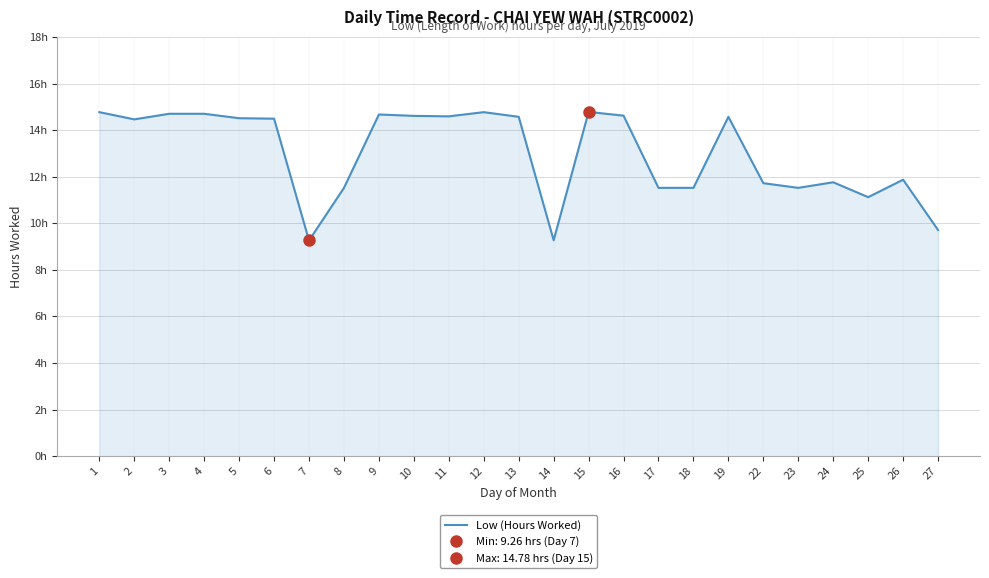

Reading left to right, transcribe all the data shown in this chart.

1=14.8	2=14.5	3=14.7	4=14.7	5=14.5	6=14.5	7=9.3	8=11.5	9=14.7	10=14.6	11=14.6	12=14.8	13=14.6	14=9.3	15=14.8	16=14.6	17=11.5	18=11.5	19=14.6	22=11.7	23=11.5	24=11.8	25=11.1	26=11.9	27=9.7